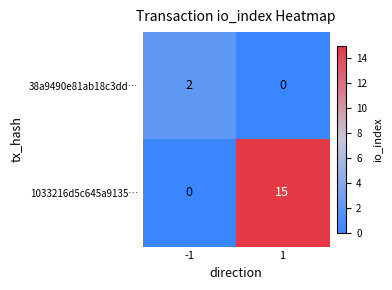

The value of 1033216d5c645a9135… at -1 is -6. True or false?

False